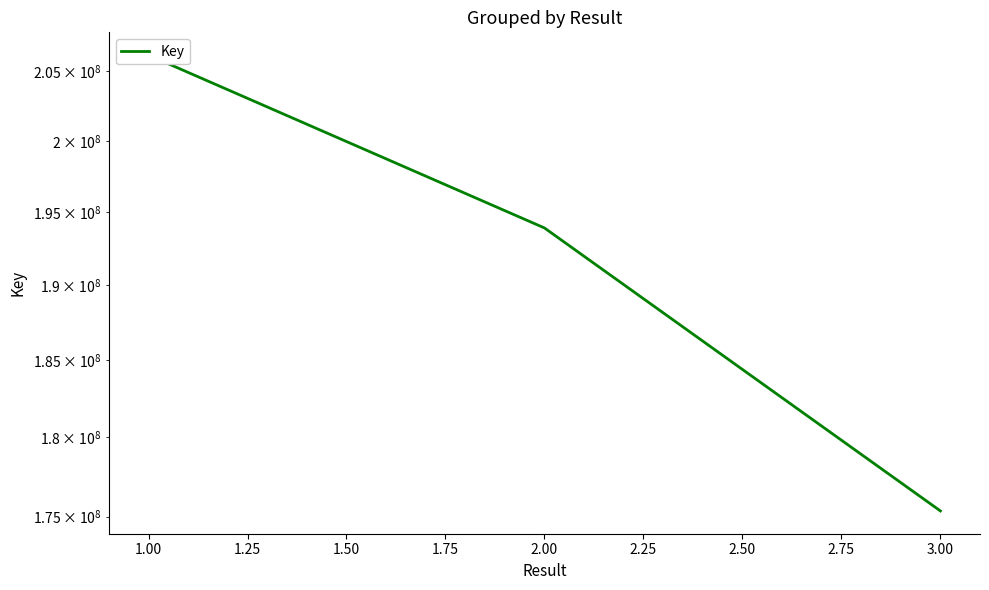

Is this an area chart (filled region under the line)?

No